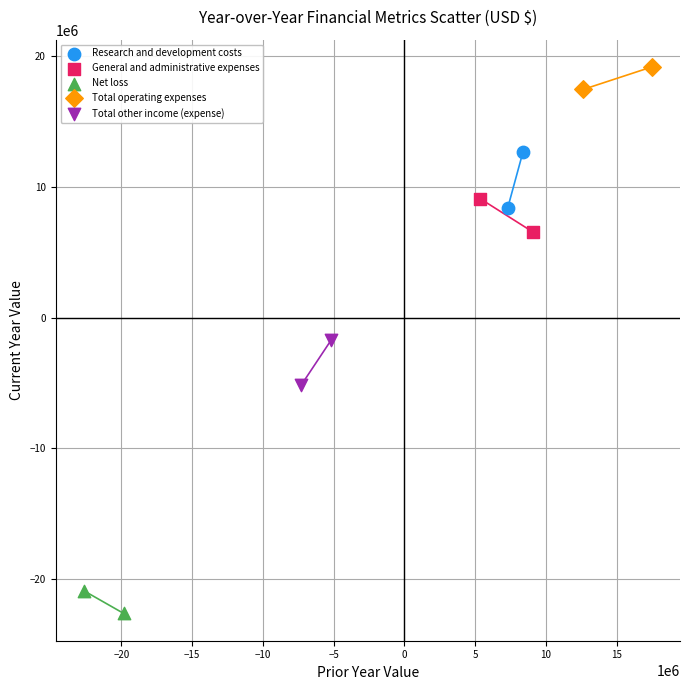

Which series has the largest Y range (max minus min)?

Research and development costs